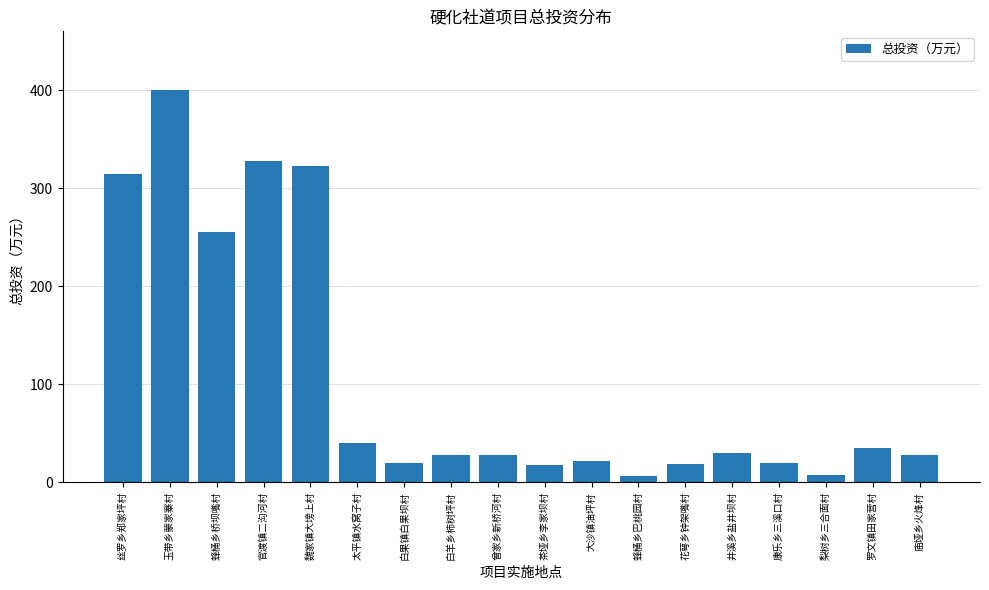

What is the sum of the values at 花萼乡钟架嘴村 and 丝罗乡郑家坪村?

333.5